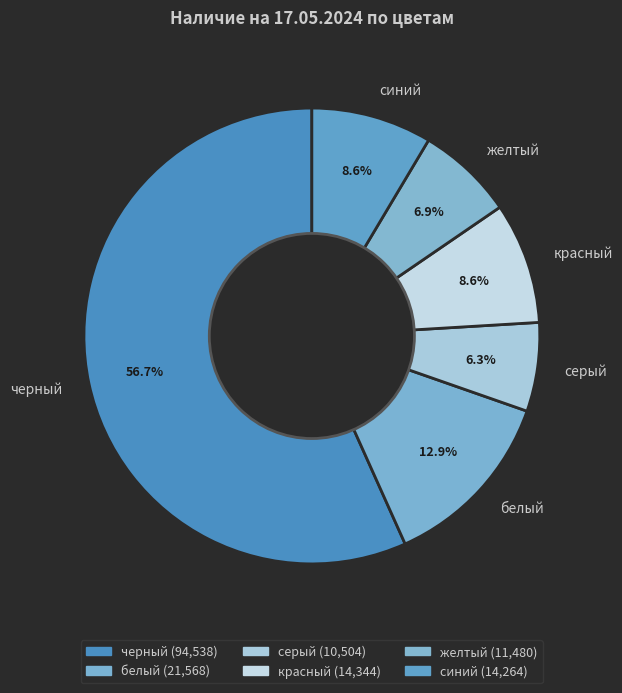

Is the sum of серый and белый greater than half?

No